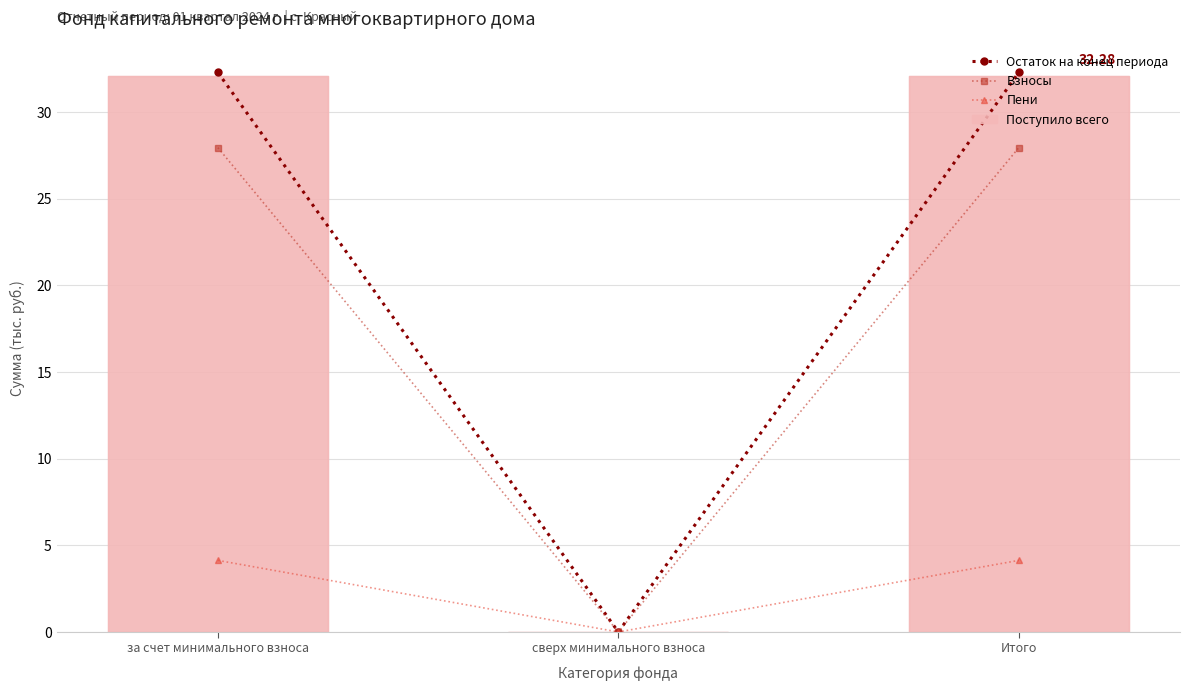

Is it true that Пени equals 4.1 at Итого?

True